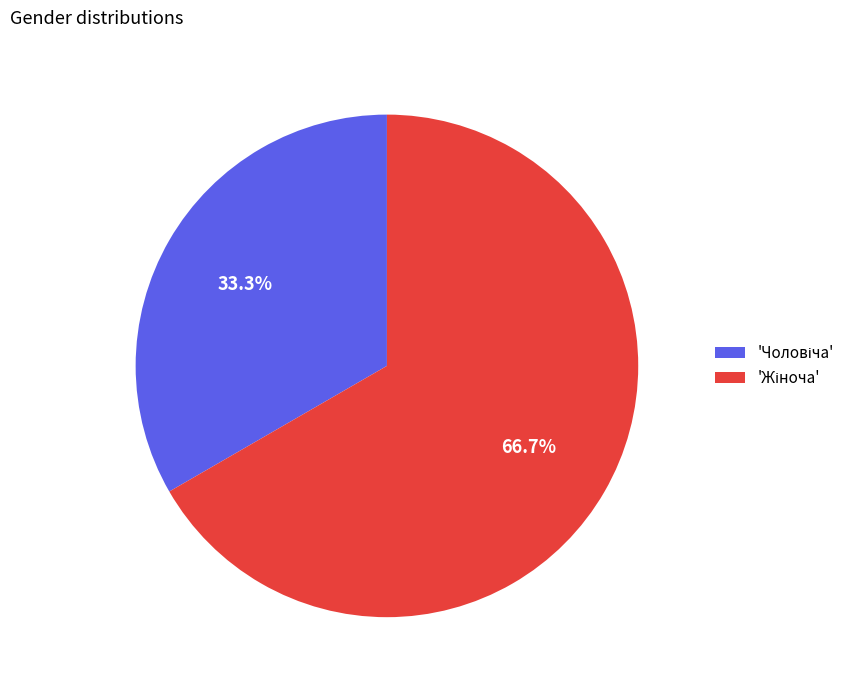

Does any single category account for the majority?

Yes